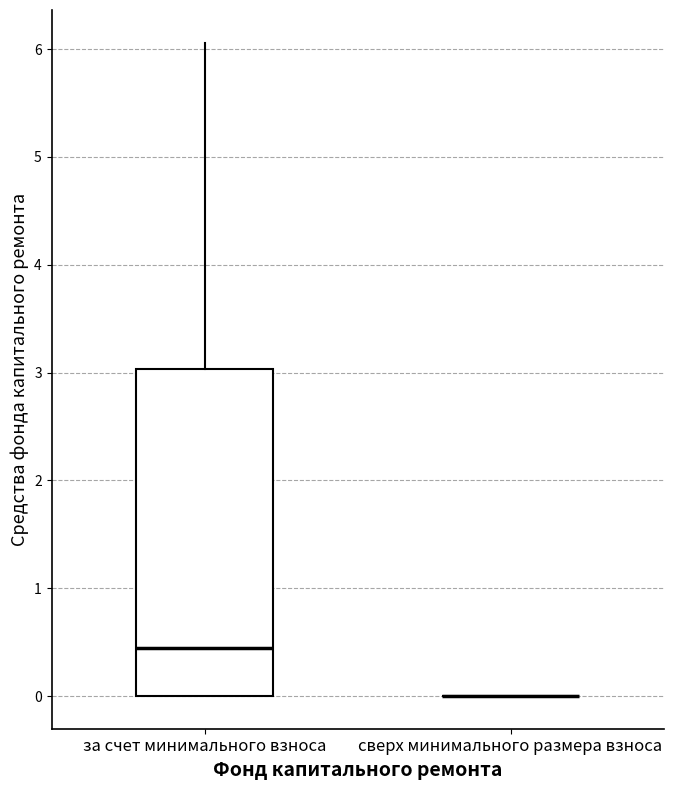

Which box is the tallest, from its lower edge to its upper edge?

за счет минимального взноса